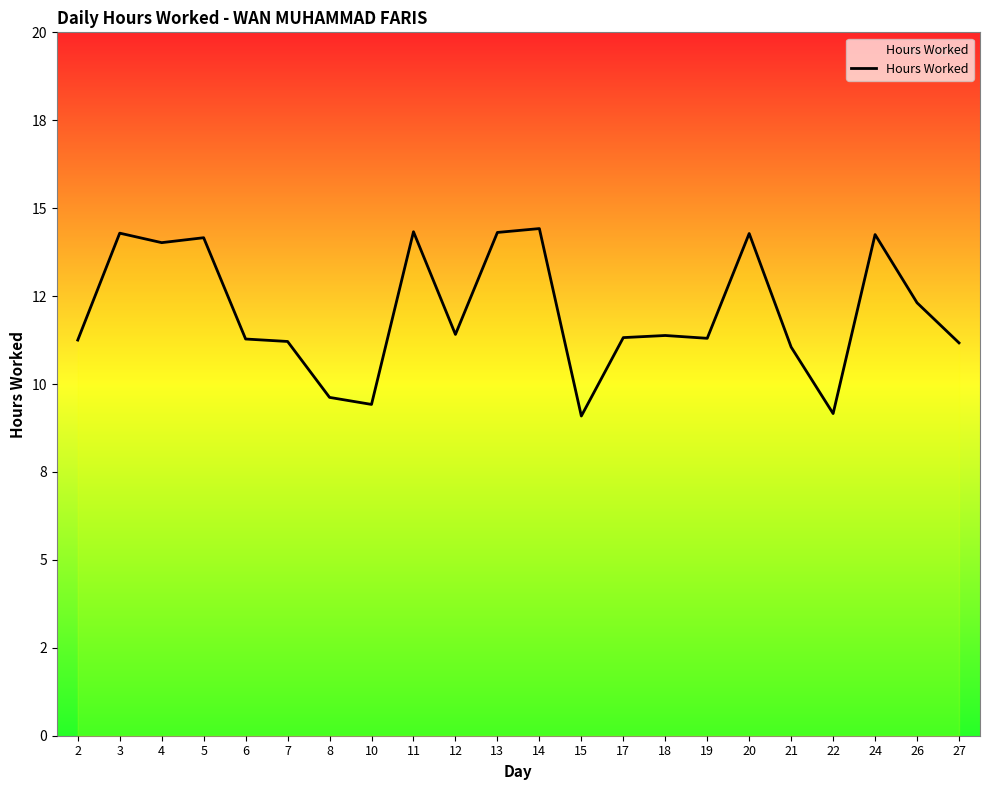

List the labels in order of value, smallest first.

15, 22, 10, 8, 21, 27, 7, 2, 6, 19, 17, 18, 12, 26, 4, 5, 24, 20, 3, 13, 11, 14